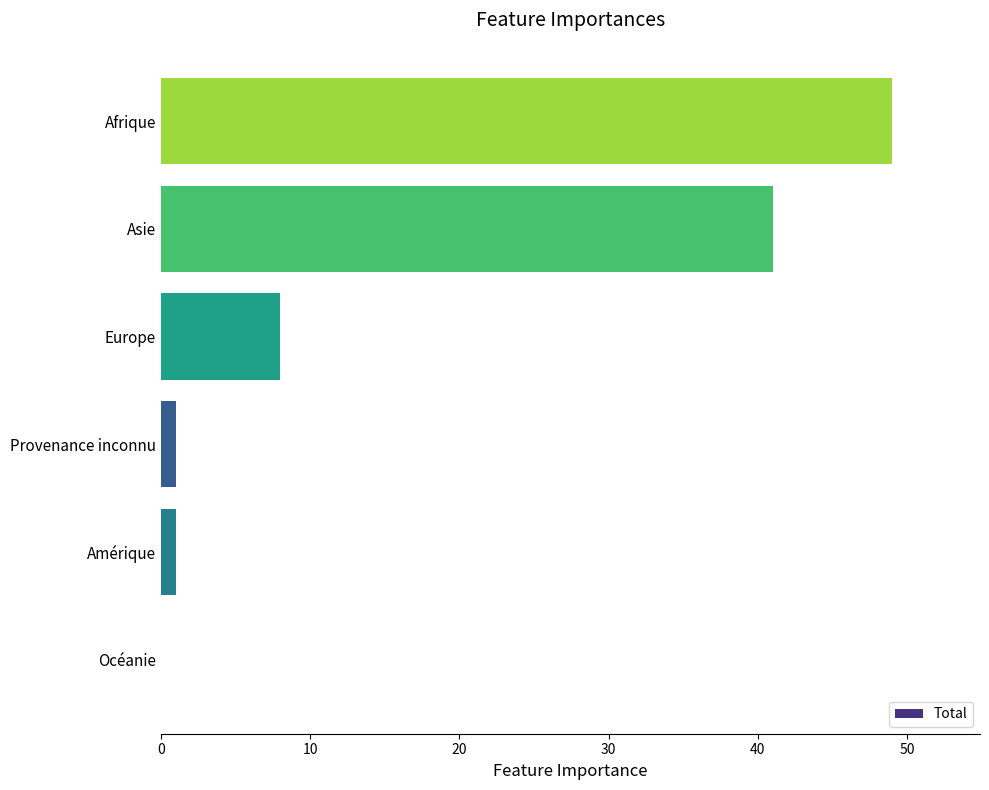

The chart shows a value of 49 at Afrique. True or false?

True